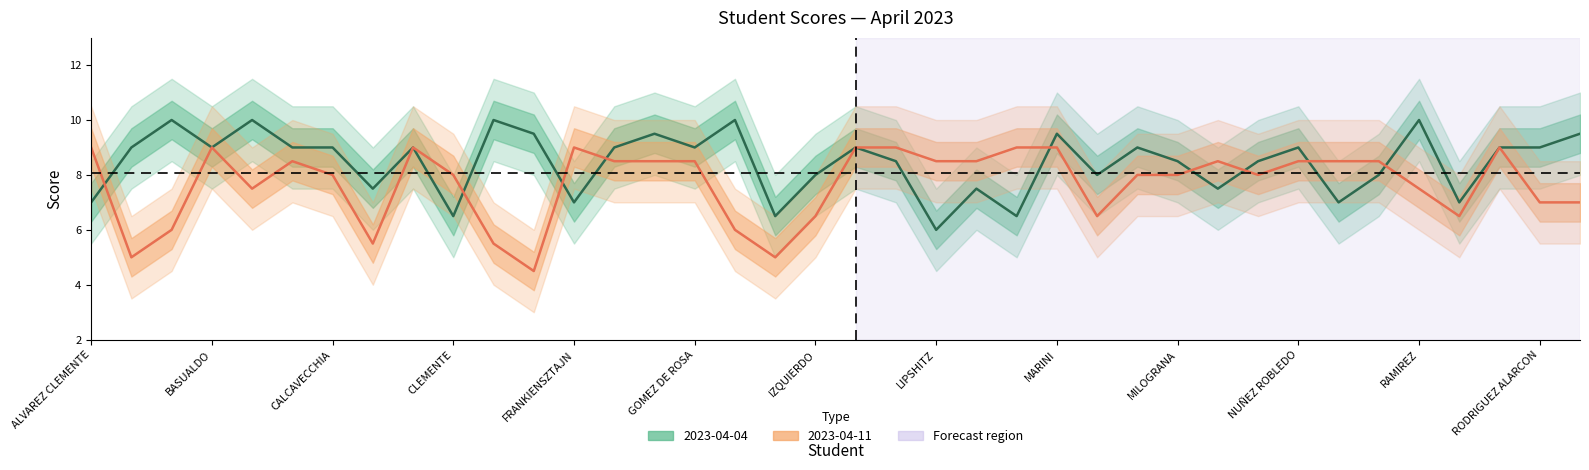

Count the number of categories in the chart.

38